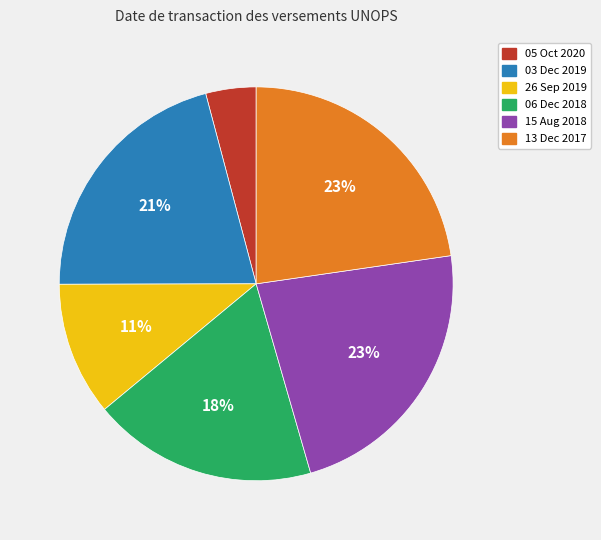

To the nearest percent, what is the combined percentage of 15 Aug 2018 and 26 Sep 2019?

34%